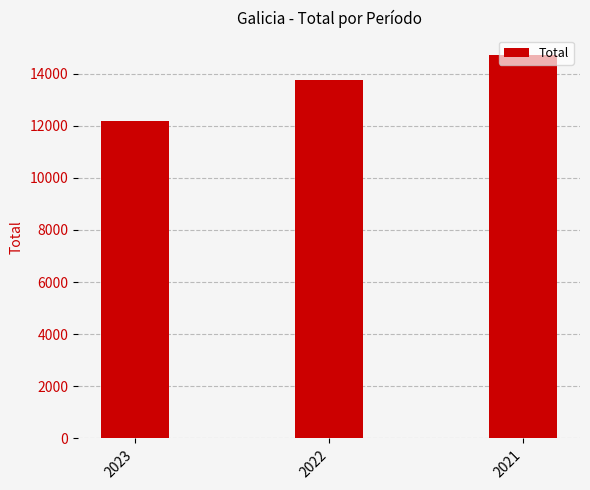

Reading left to right, extract all data points from this chart.

12177	13771	14729